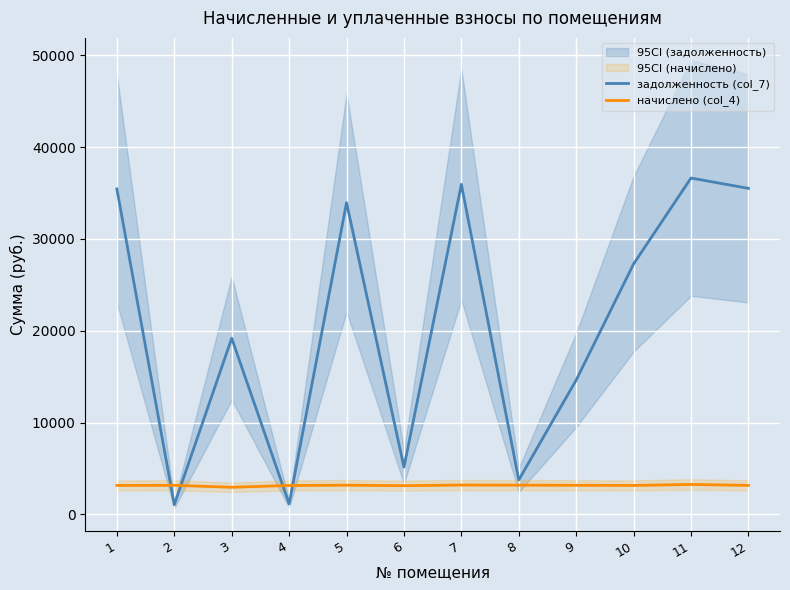

Between 2 and 6, which series saw the biggest shift?

задолженность (col_7)